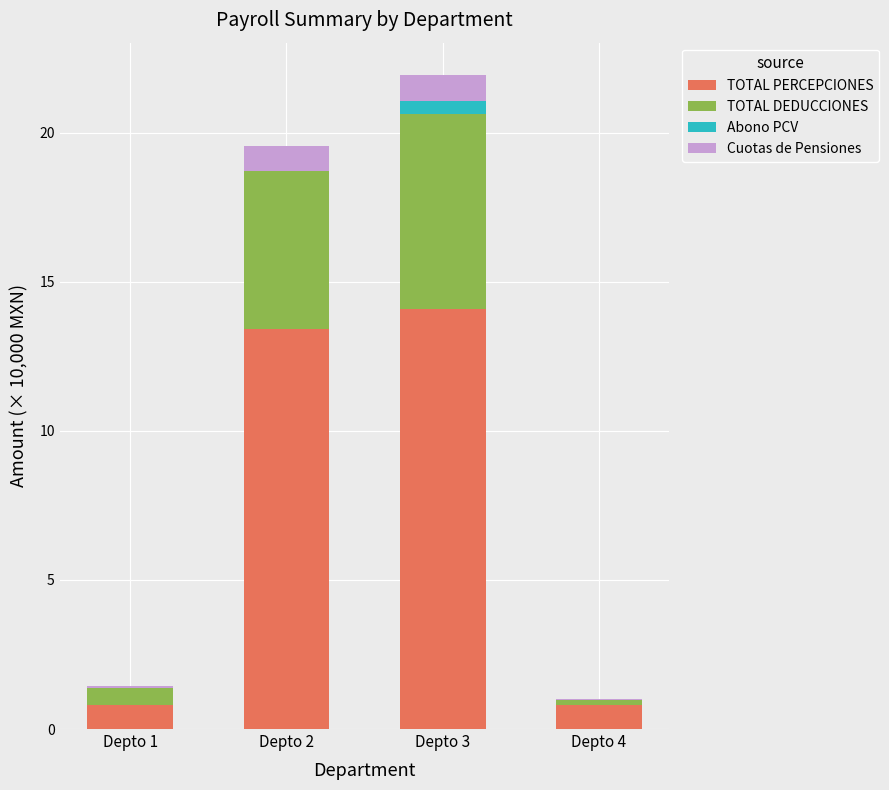

At which category is the sum across all series the highest?

Depto 3